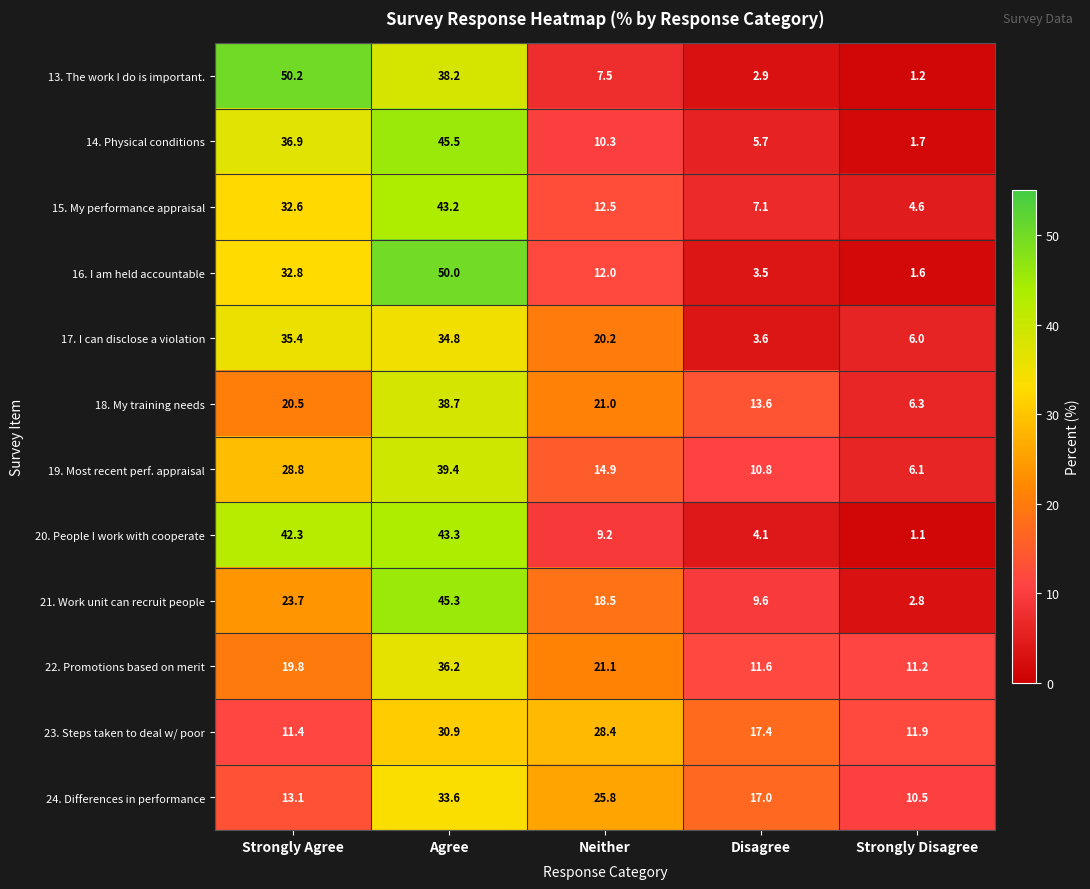

At which category does the chart reach its minimum across all series?

Strongly Disagree